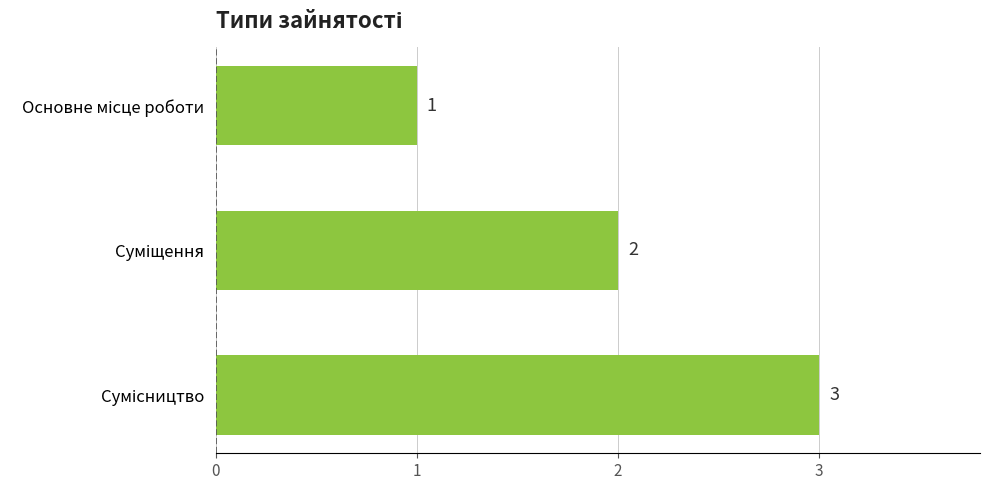

How many bars are there in total?

3